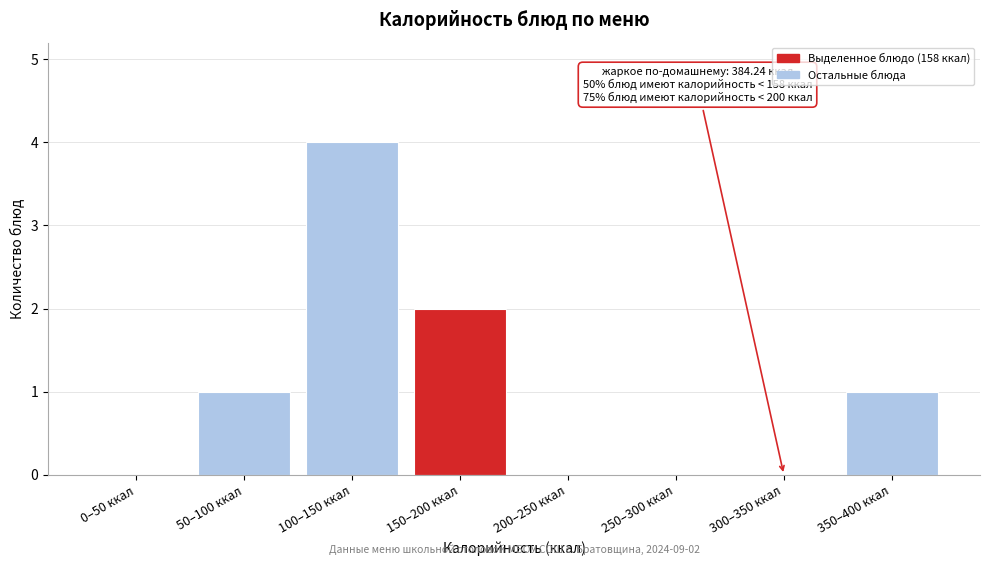

Reading right to left, list all the values displayed in this chart.

350–400 ккал=1	300–350 ккал=0	250–300 ккал=0	200–250 ккал=0	150–200 ккал=2	100–150 ккал=4	50–100 ккал=1	0–50 ккал=0